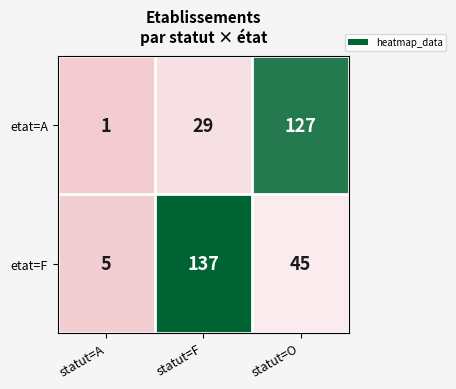

True or false: etat=F has a value of 53 at statut=F.

False